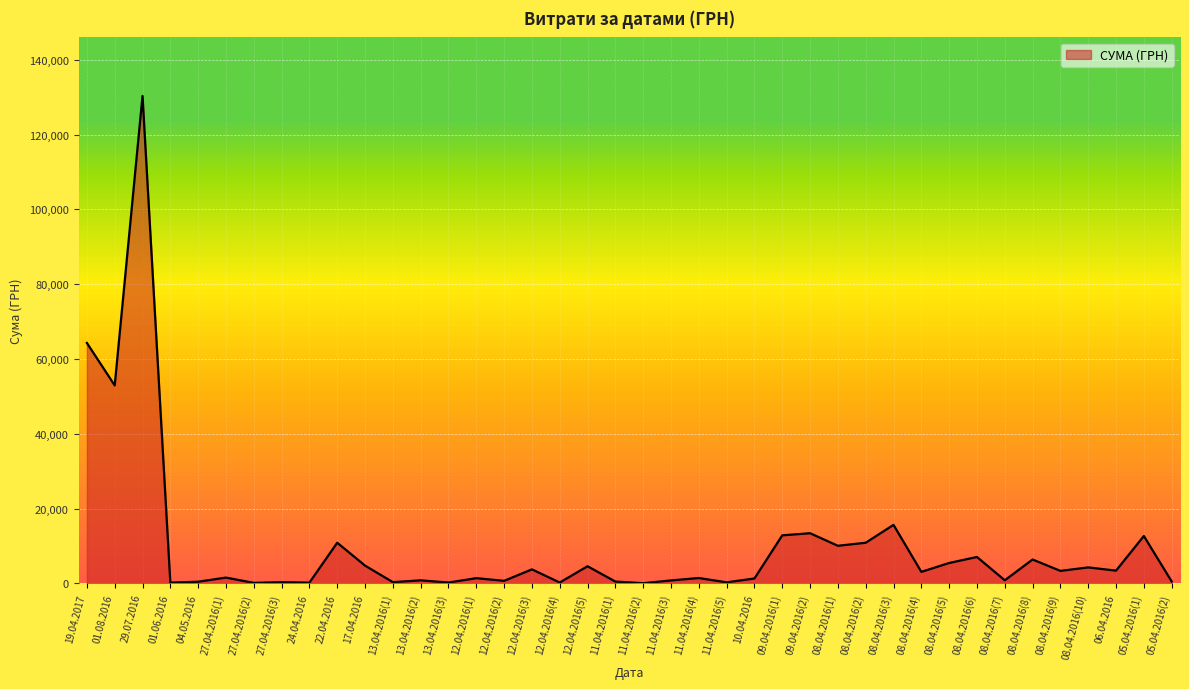

The value at 05.04.2016(1) is 22704.9. True or false?

False